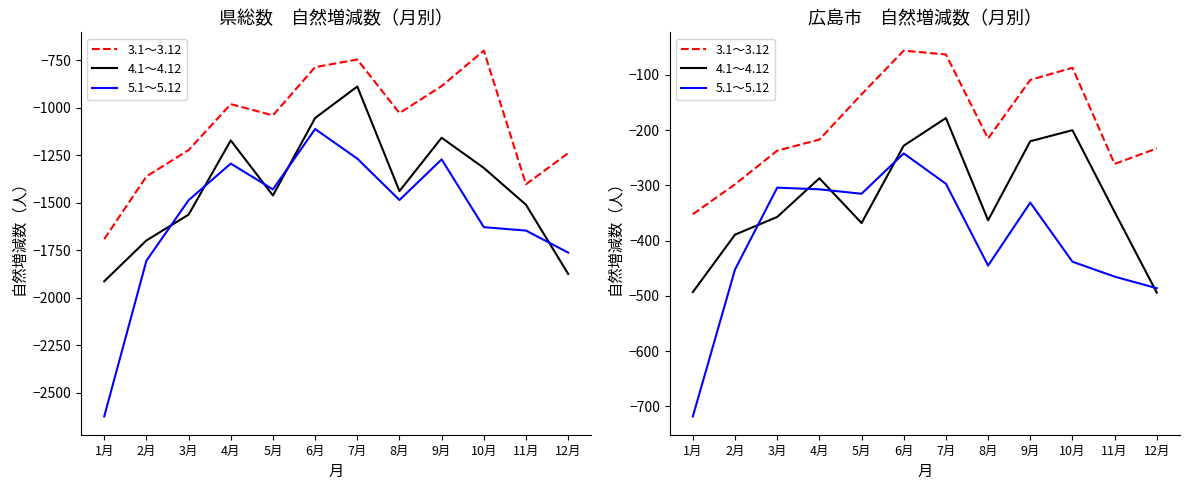

At which category is the sum across all series the highest?

6月